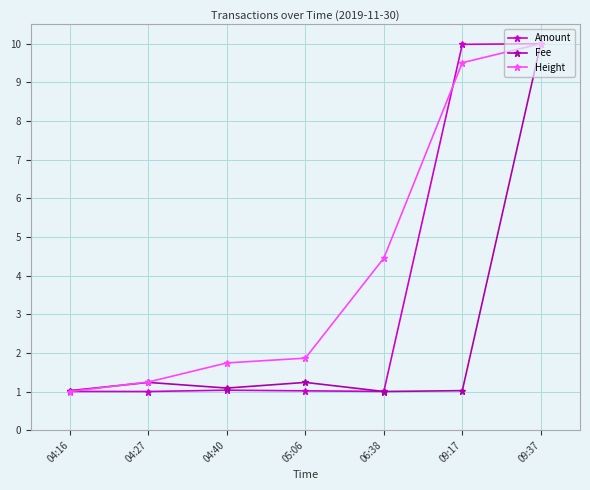

Count the number of data series in this chart.

3